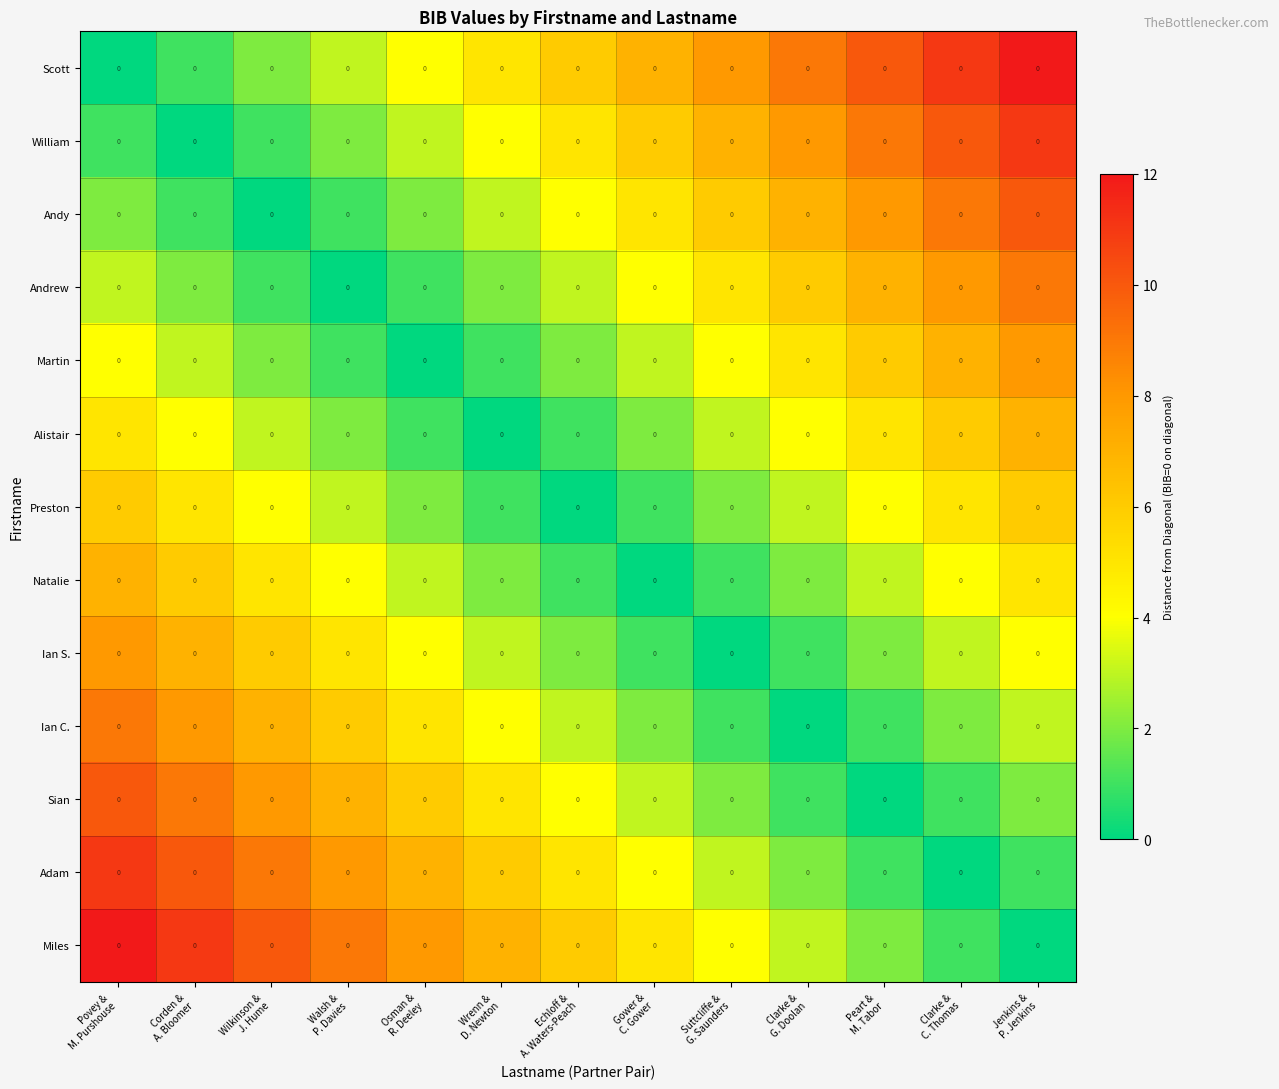

What is the spread (max minus min) of values at Corden &
A. Bloomer?

11